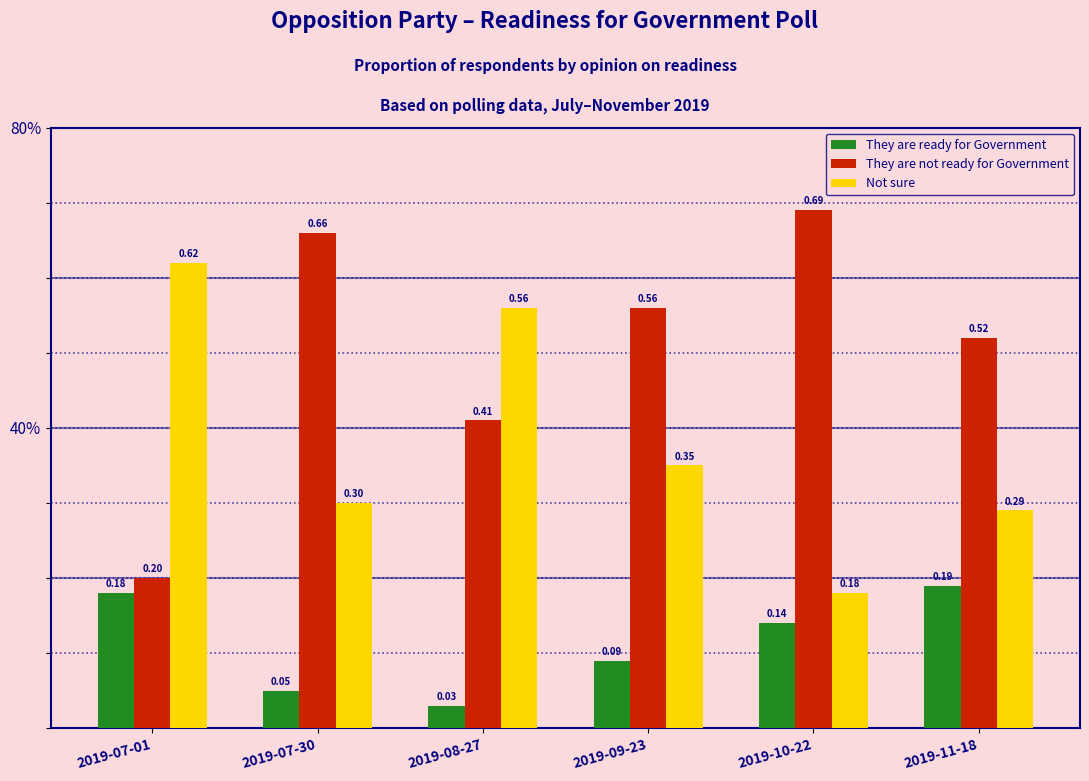

What is the approximate value of Not sure at 2019-09-23?

0.3